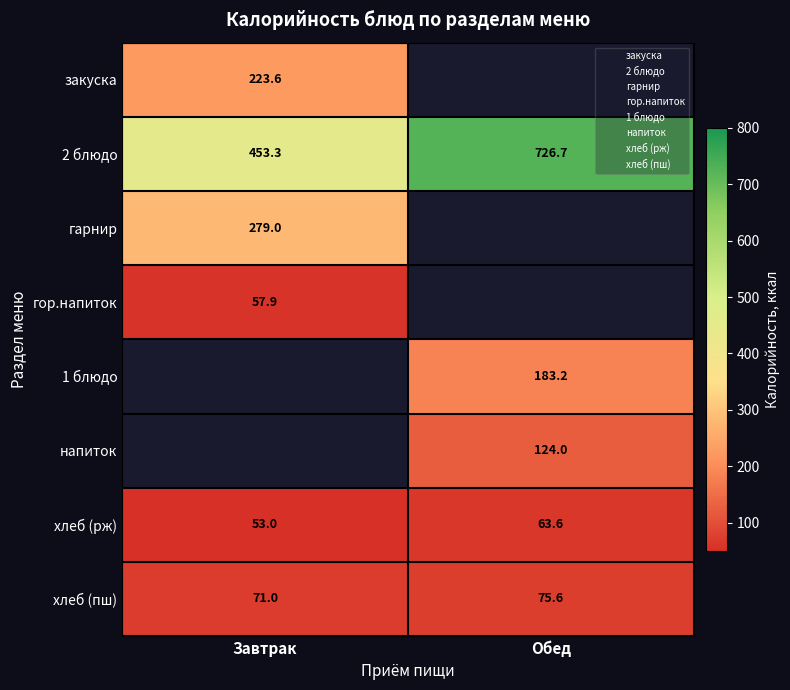

The хлеб (рж) series shows 21.2 at Завтрак. True or false?

False